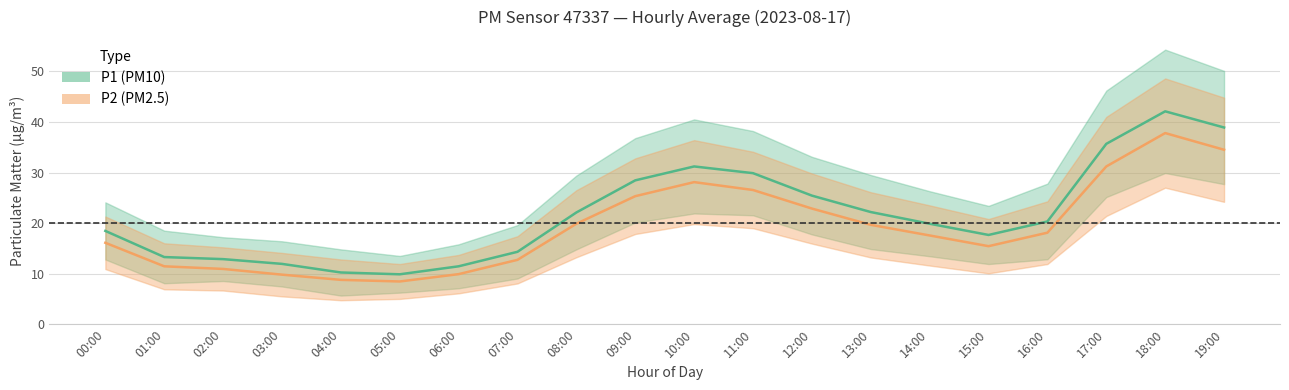

What is the difference between the highest and lowest values at 01:00?

11.6